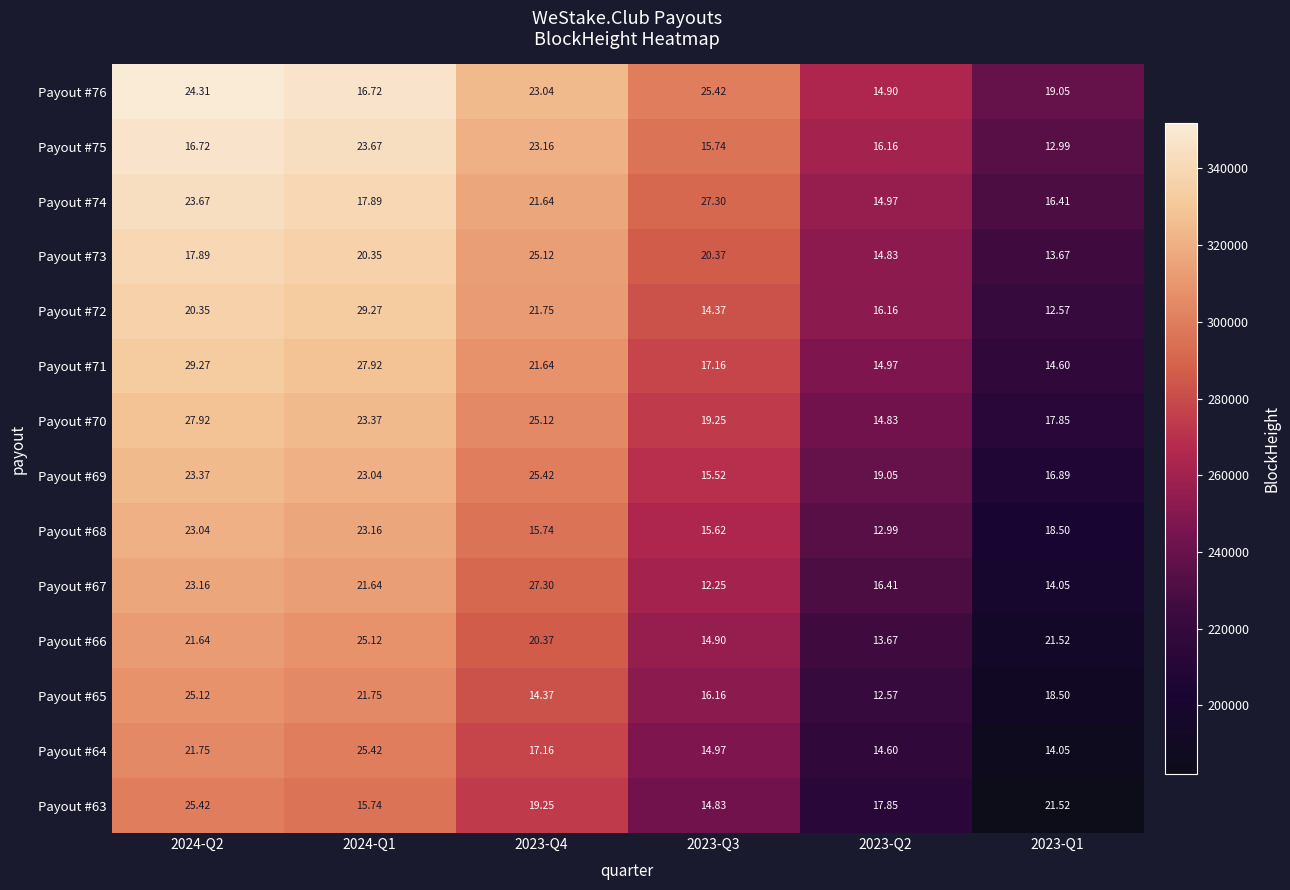

At which category is the sum across all series the highest?

2024-Q2